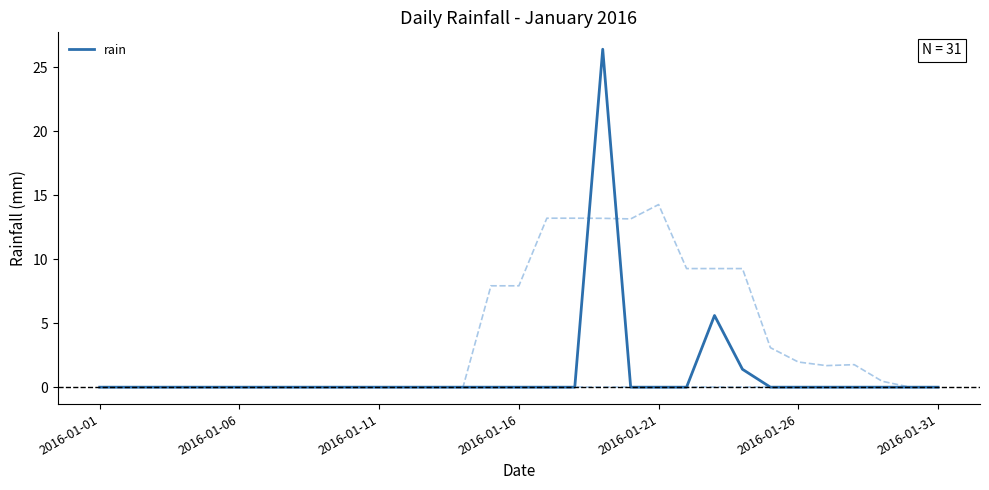

True or false: the data has more than 2 interior local peaks.

False